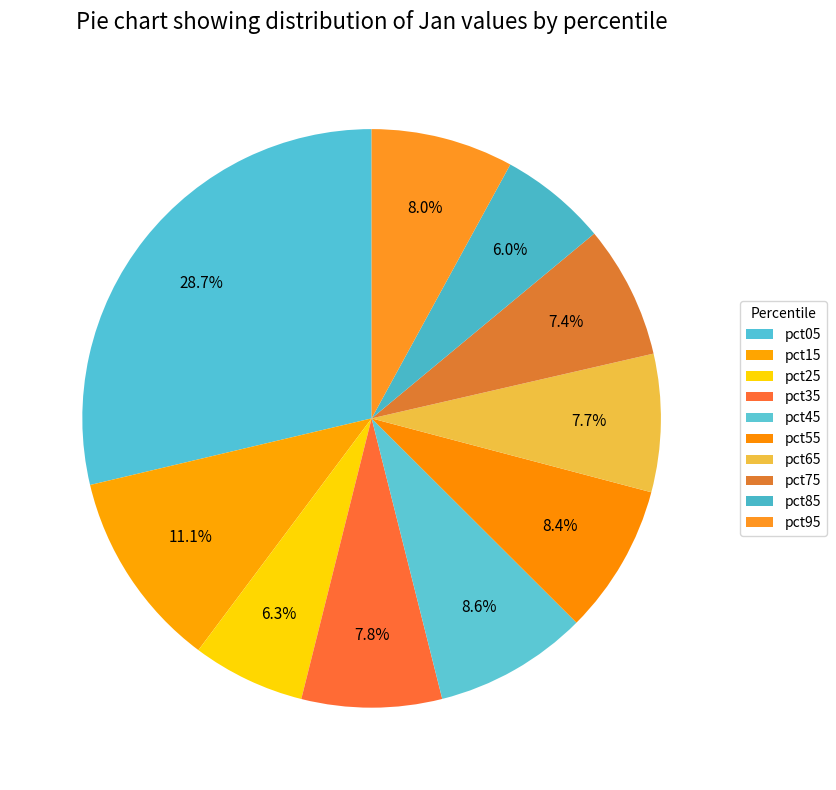

Does pct75 account for over 50% of the chart?

No